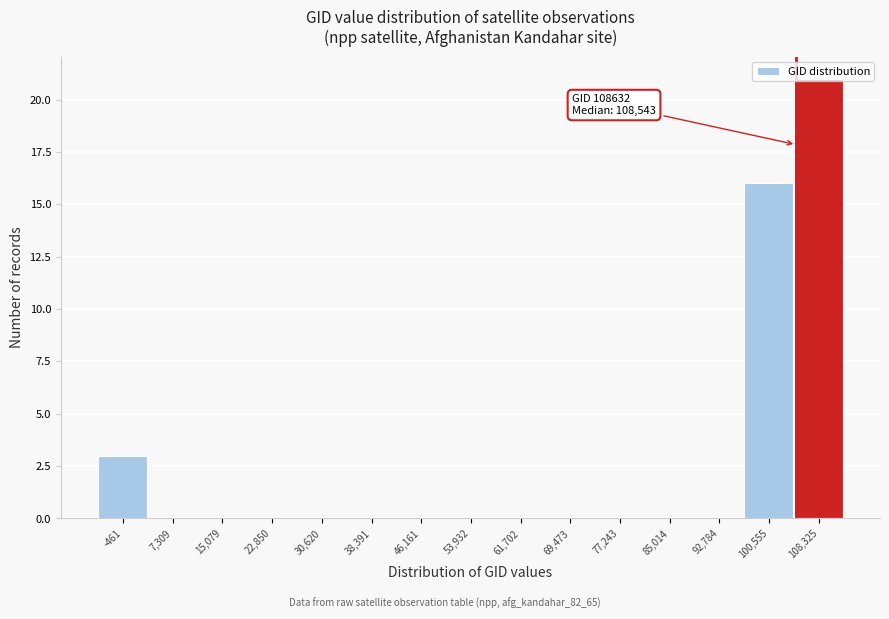

Is it true that the value at 7,309 is -11?

False